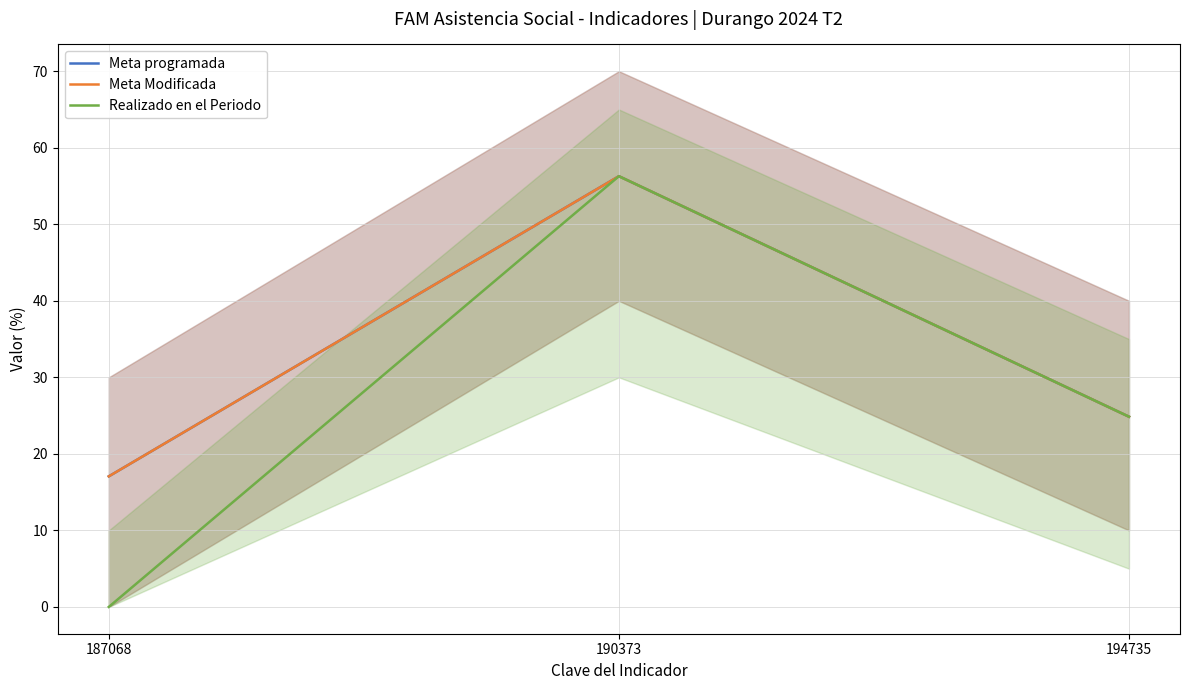

At which label does Meta programada first exceed 24?

190373